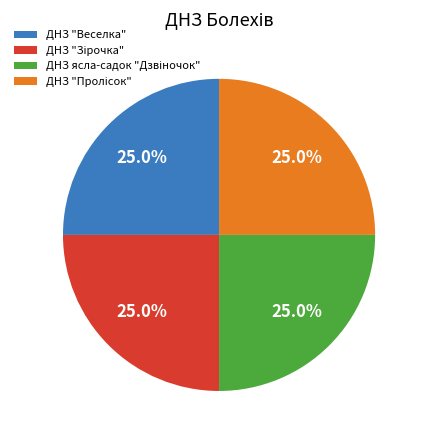

Does any single category account for the majority?

No